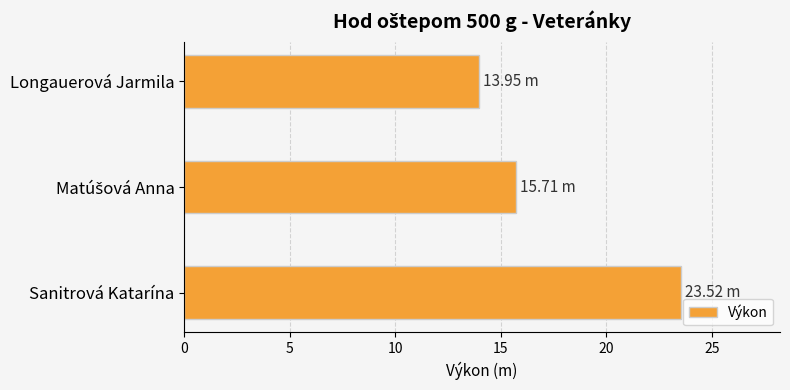

What is the sum of all values?

53.2